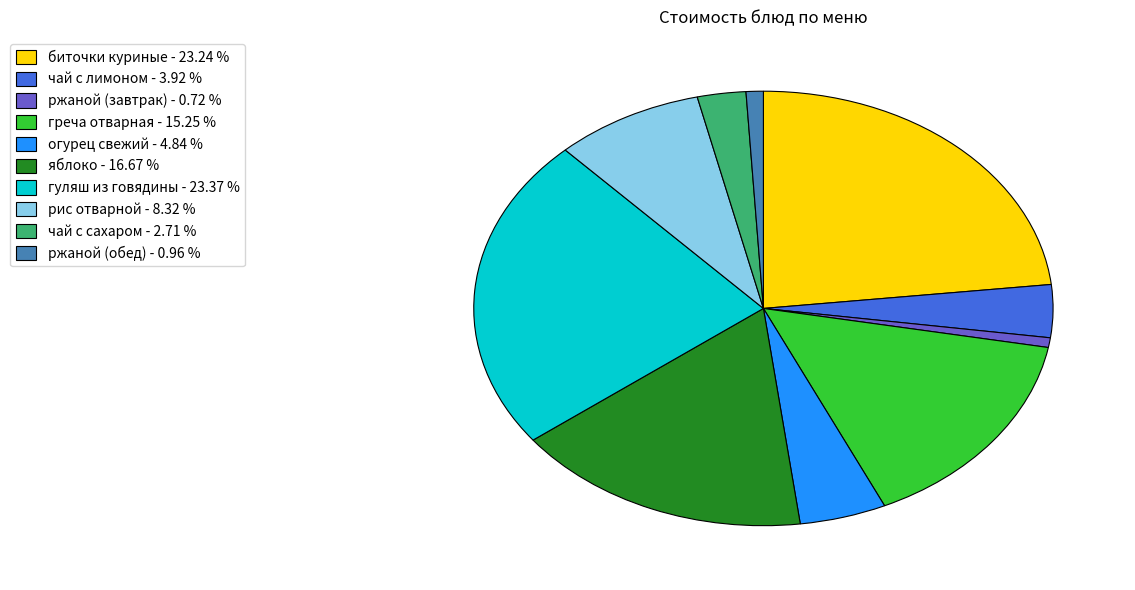

Is there any slice that represents more than half of the pie?

No